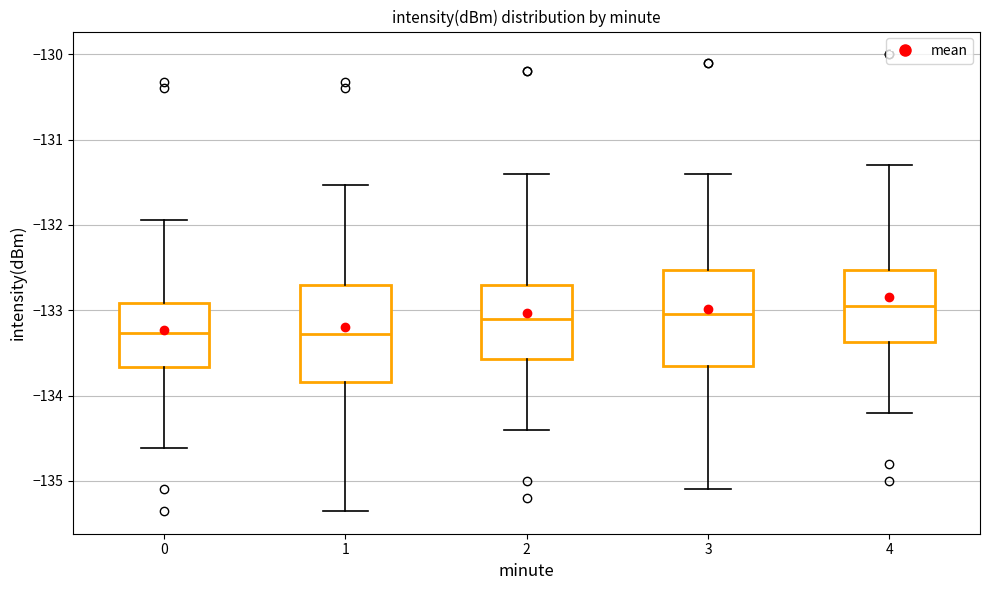

Reading left to right, transcribe this box plot: for each box, give where its median line is, the range the box spans, and where its two whiskers end, as read against the y-axis. The values are not printed on the chart, so give them approximately, as read against the axis.

0: median -133.3, box -133.7 to -132.9, whiskers -134.6 to -131.9
1: median -133.3, box -133.8 to -132.7, whiskers -135.4 to -131.5
2: median -133.1, box -133.6 to -132.7, whiskers -134.4 to -131.4
3: median -133.0, box -133.6 to -132.5, whiskers -135.1 to -131.4
4: median -132.9, box -133.4 to -132.5, whiskers -134.2 to -131.3